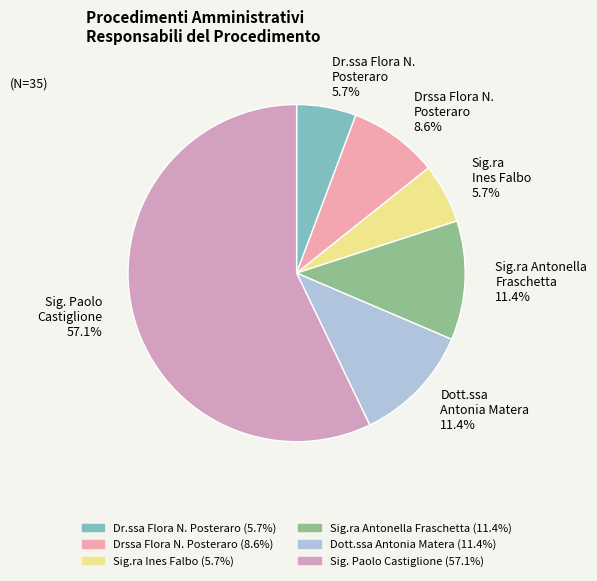

Which slice is the largest?

Sig. Paolo Castiglione 57.1%